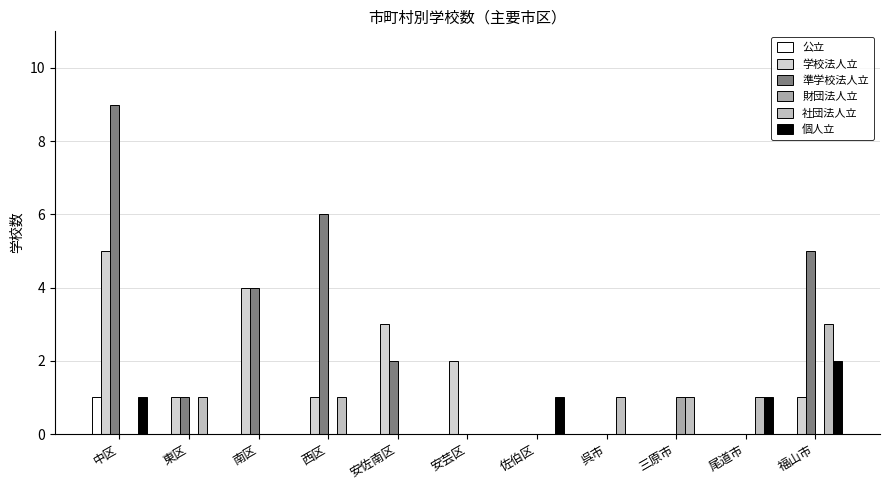

The 準学校法人立 series shows -3 at 呉市. True or false?

False